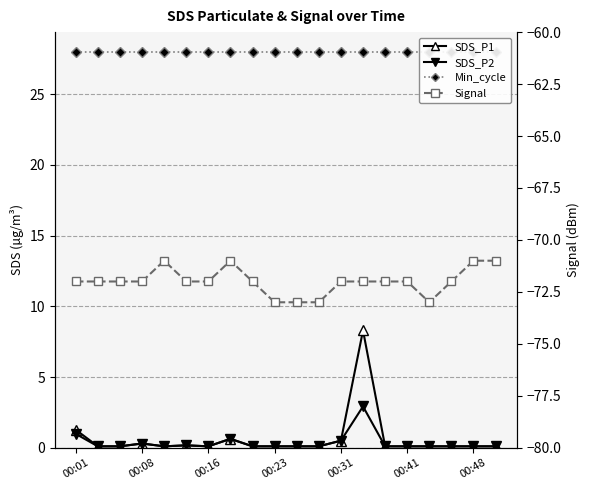

How many data points does each series have?

20